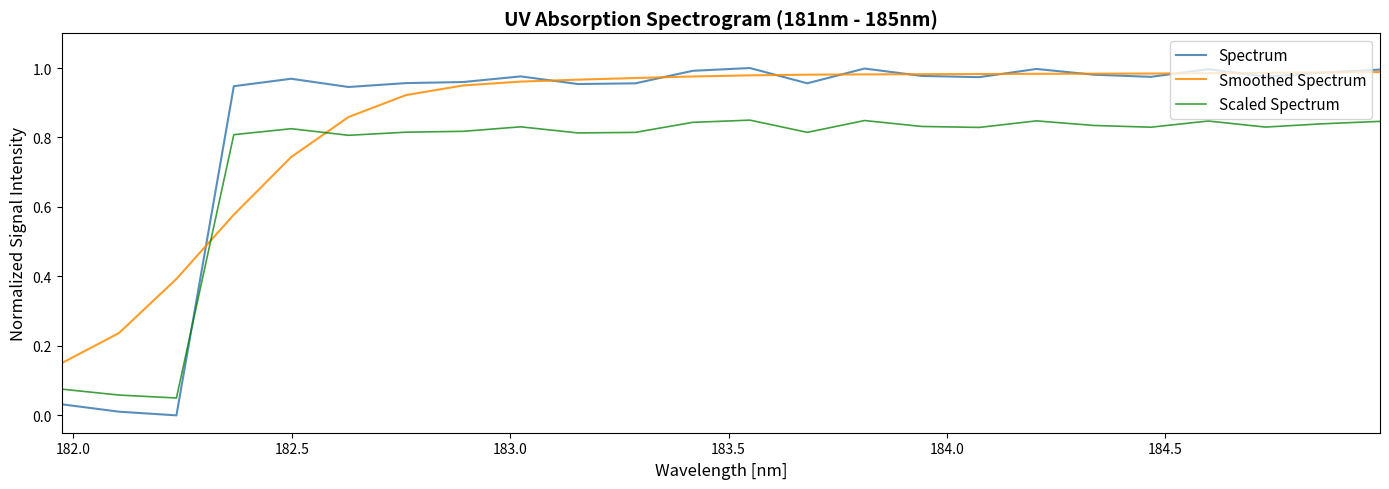

Which series has the widest spread of values?

Spectrum